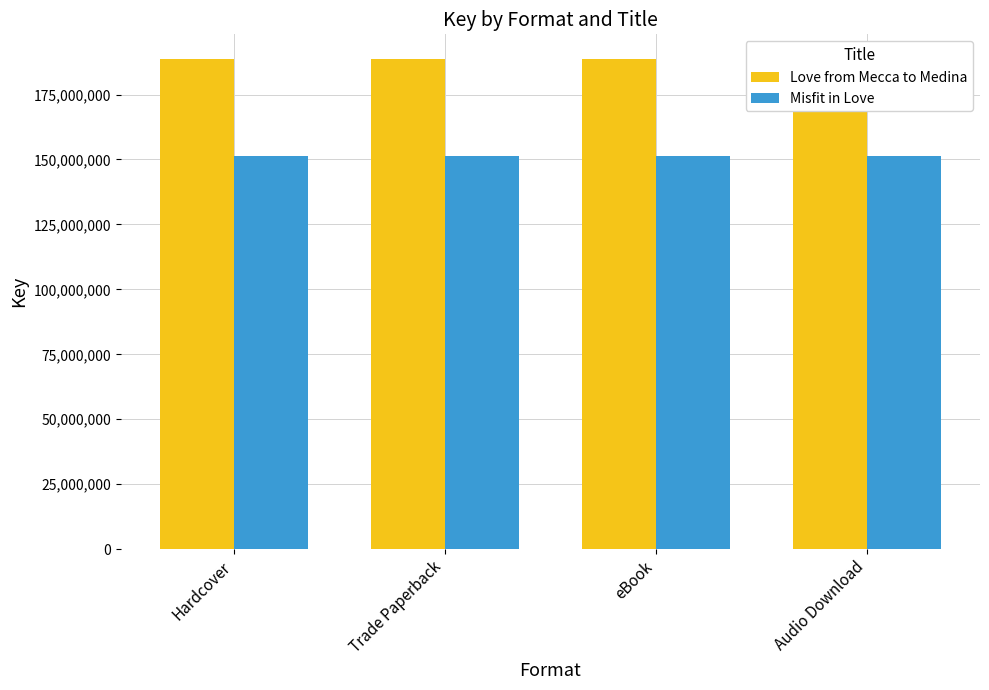

Reading right to left, list all the values displayed in this chart.

Love from Mecca to Medina: Audio Download=188742787	eBook=188742787	Trade Paperback=188742787	Hardcover=188742787
Misfit in Love: Audio Download=151503375	eBook=151503375	Trade Paperback=151503375	Hardcover=151503375